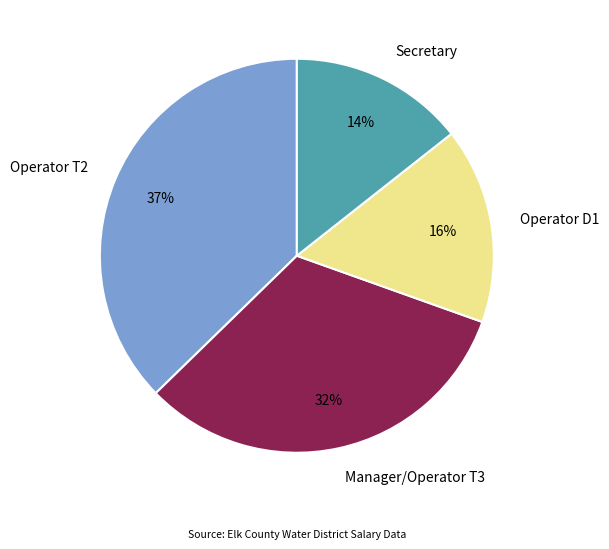

To the nearest percent, what is the difference between the largest and smallest slice percentages?

23%